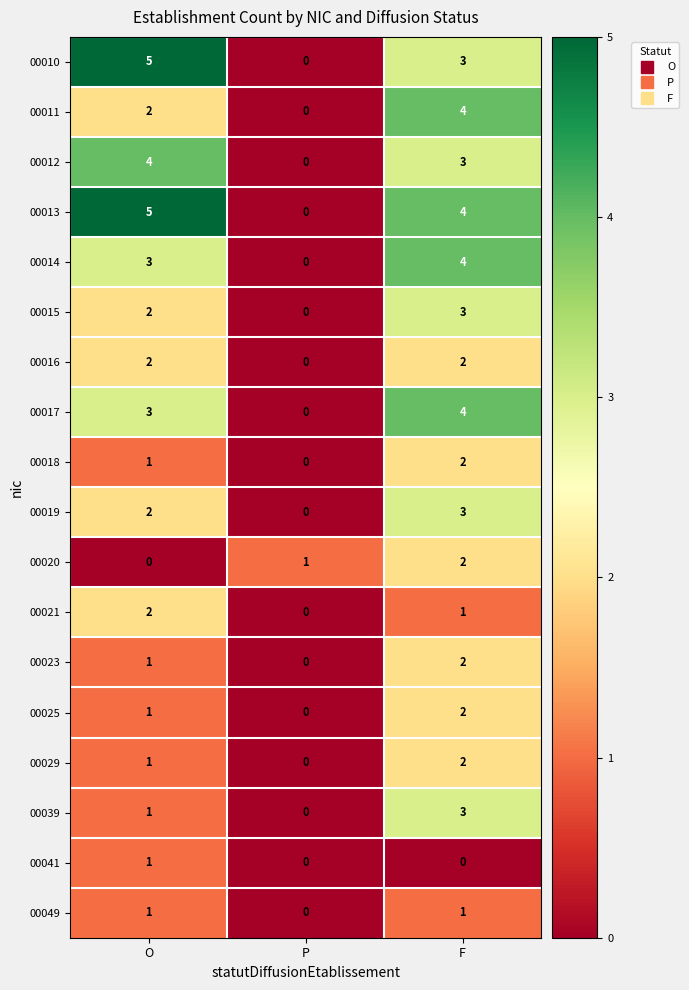

What is the difference between the highest and lowest values at O?

5